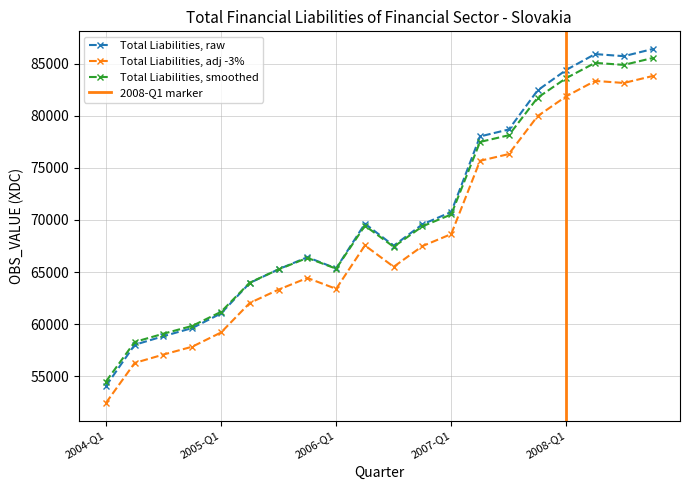

What value does the Total Liabilities, adj -3% series have at 2004-Q1?

52429.8